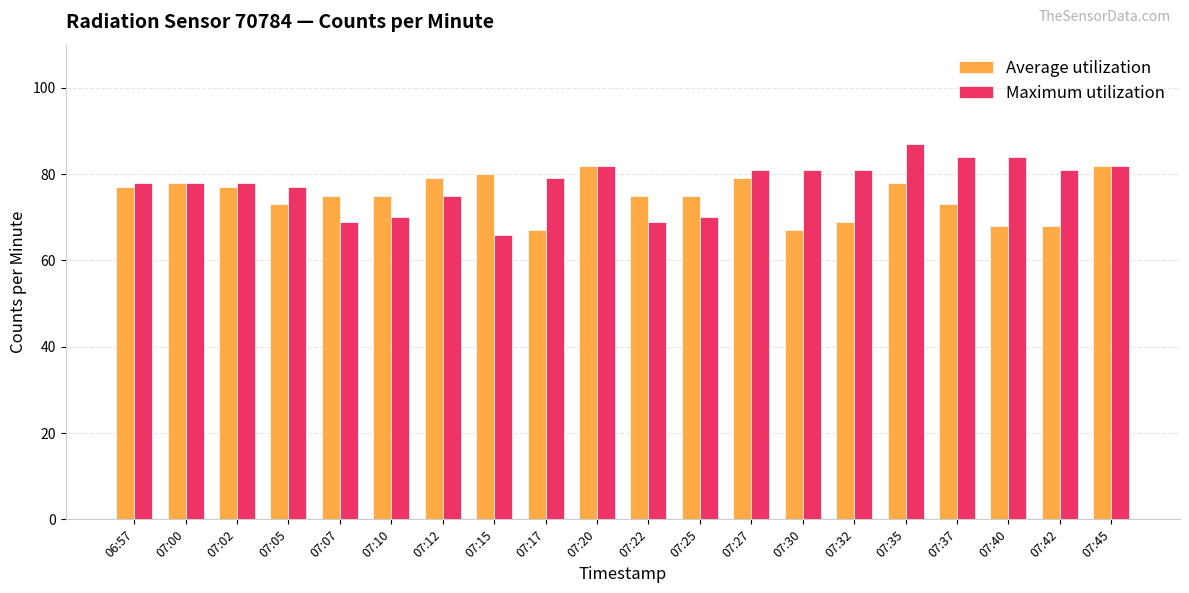

What is the total value across all series at 07:30?

148